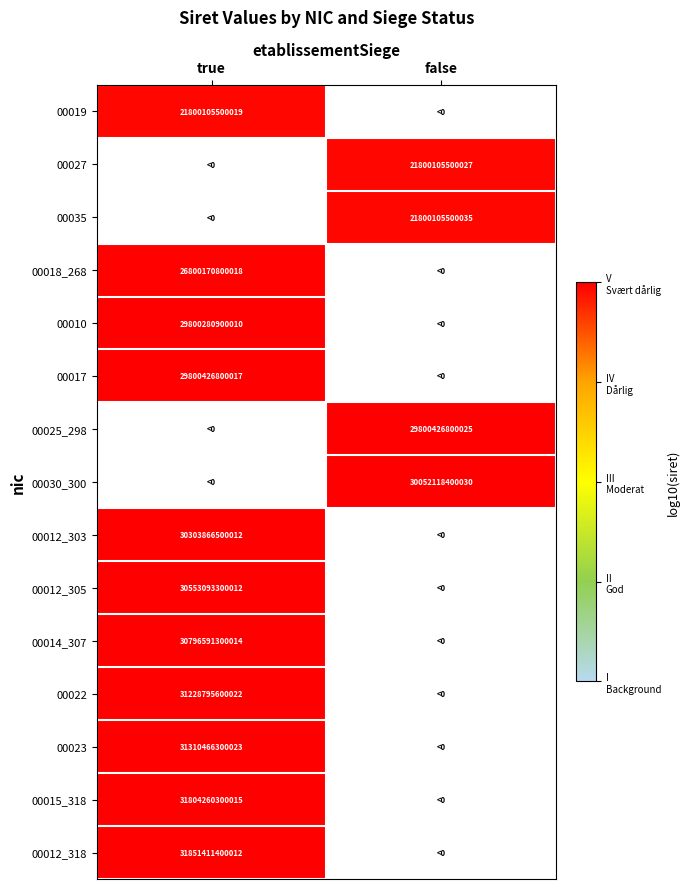

The 00030_300 series shows 30052118400030 at false. True or false?

True